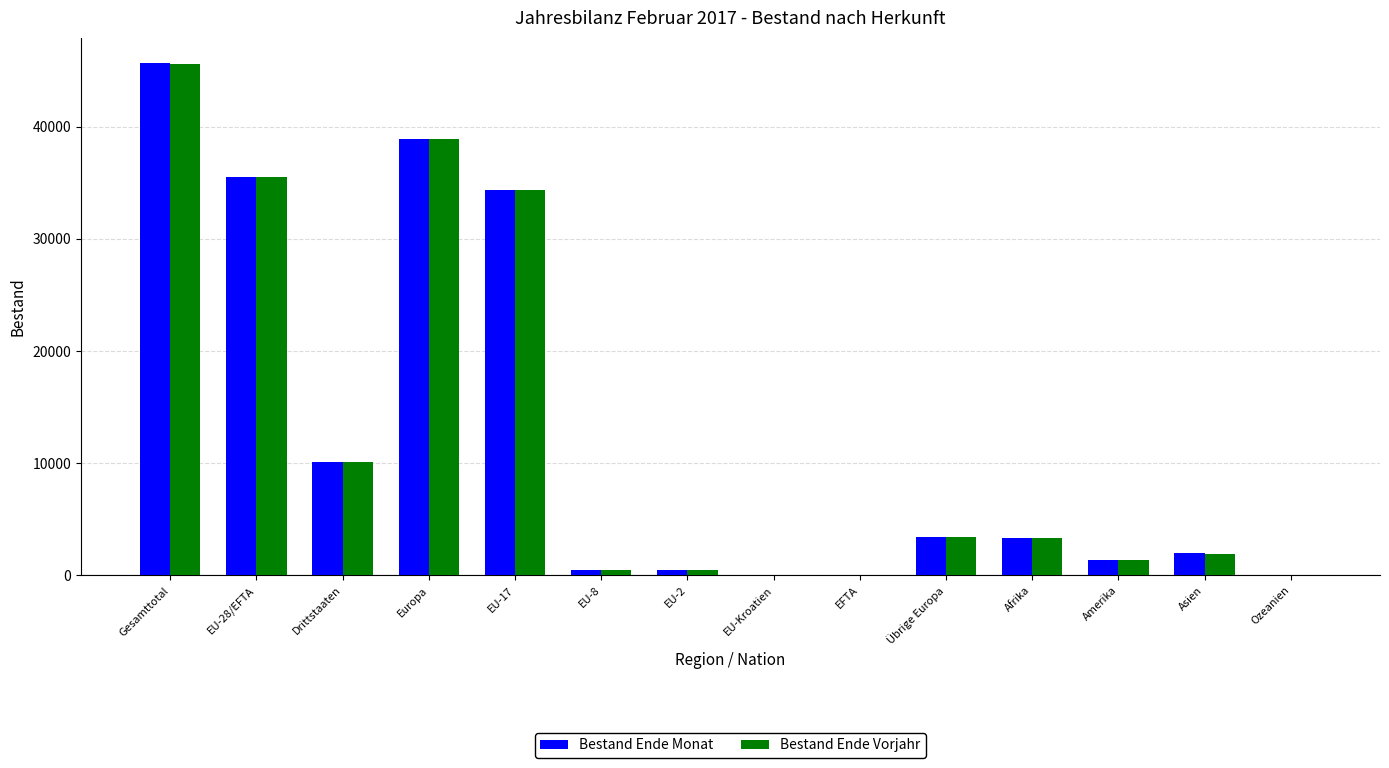

Which series changed the most between EU-Kroatien and Übrige Europa?

Bestand Ende Vorjahr